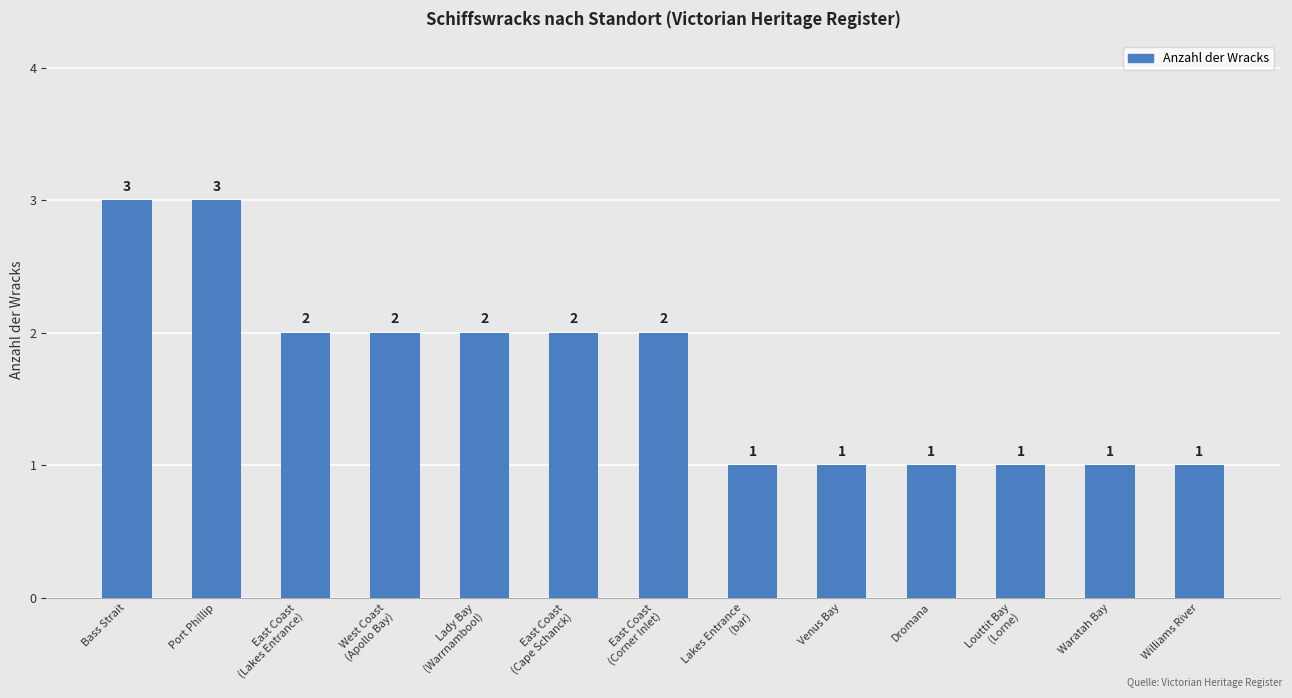

True or false: the data shows 2 at East Coast
(Cape Schanck).

True